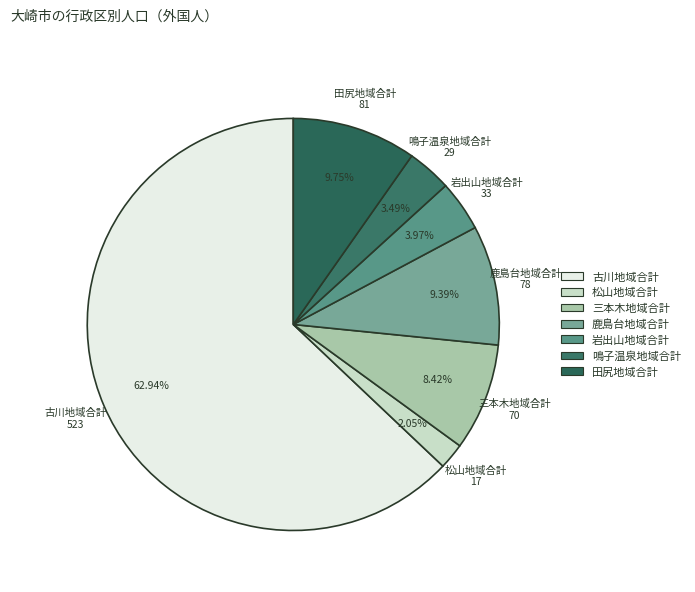

Is there any slice that represents more than half of the pie?

Yes